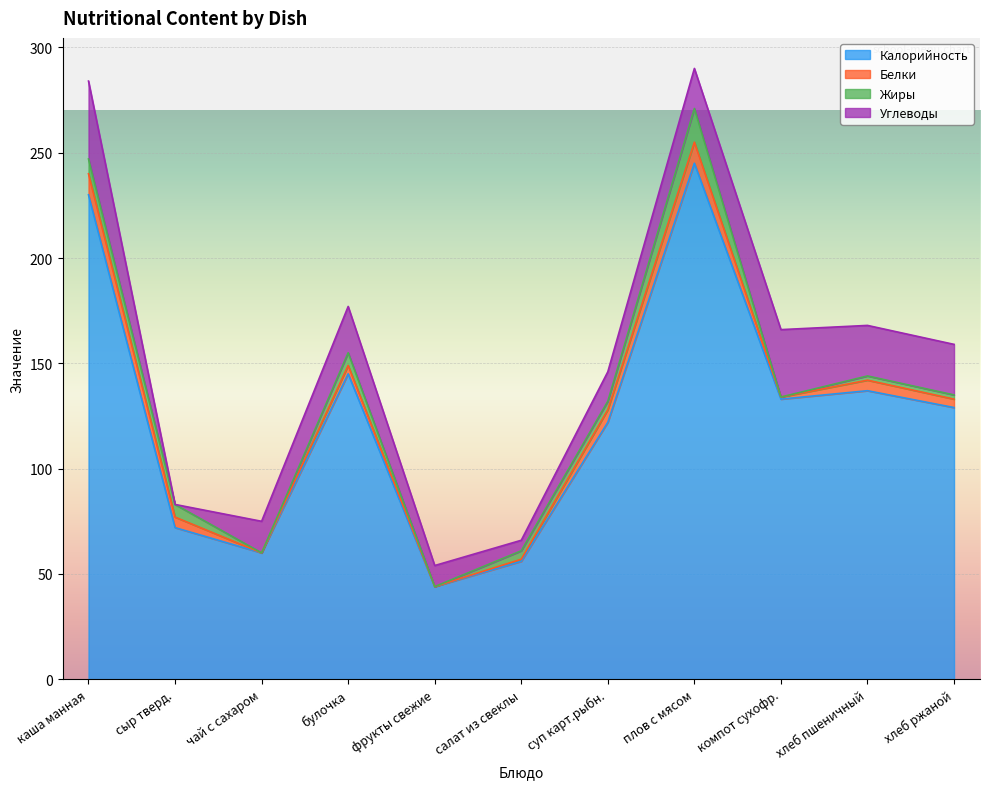

Between чай с сахаром and плов с мясом, which series saw the biggest shift?

Калорийность